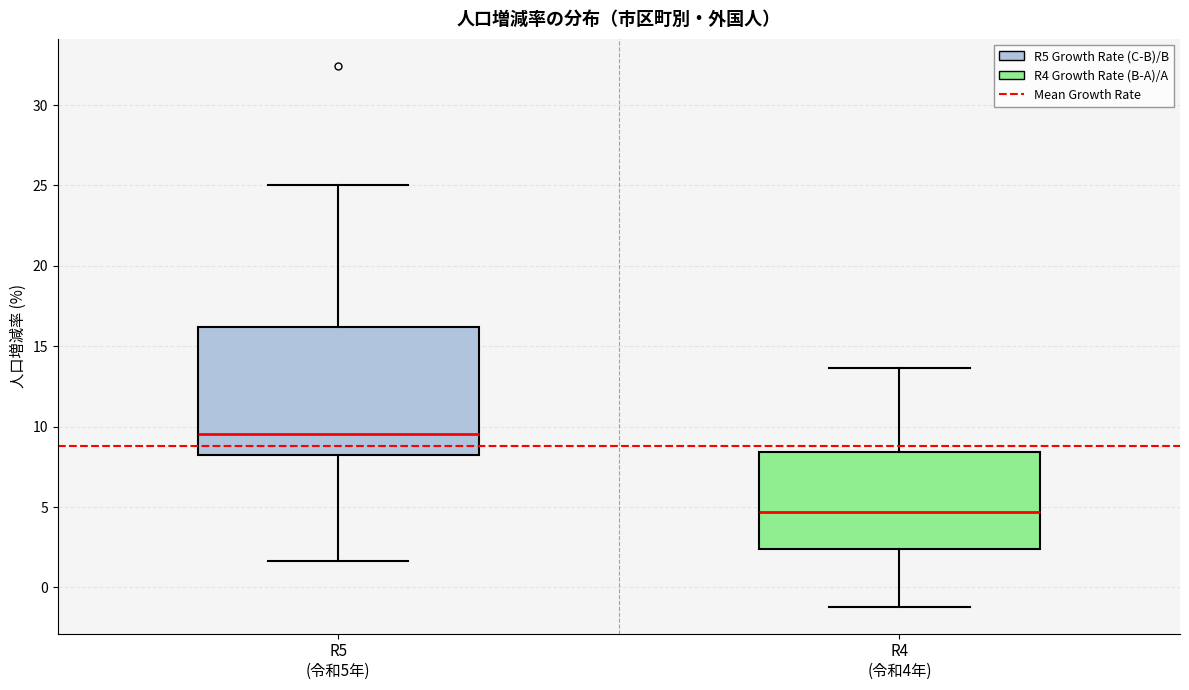

Where does the median line of the box for R4 (令和4年) sit on the y-axis? The values are not printed on the chart, so give them approximately, as read against the axis.

4.5